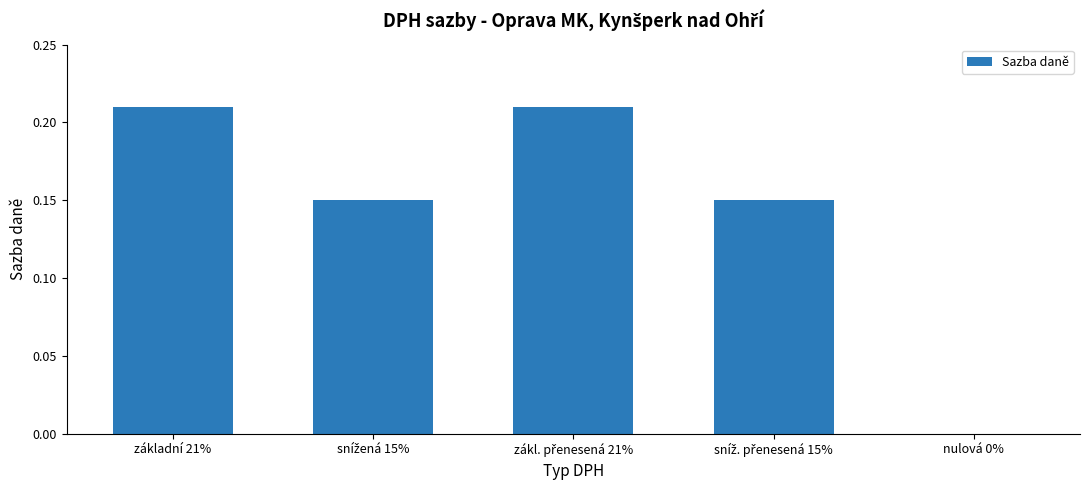

True or false: the data shows 0.1 at základní 21%.

False